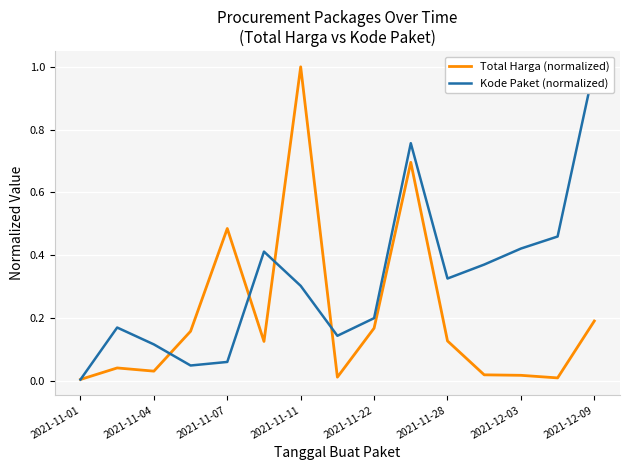

Is this an area chart (filled region under the line)?

No